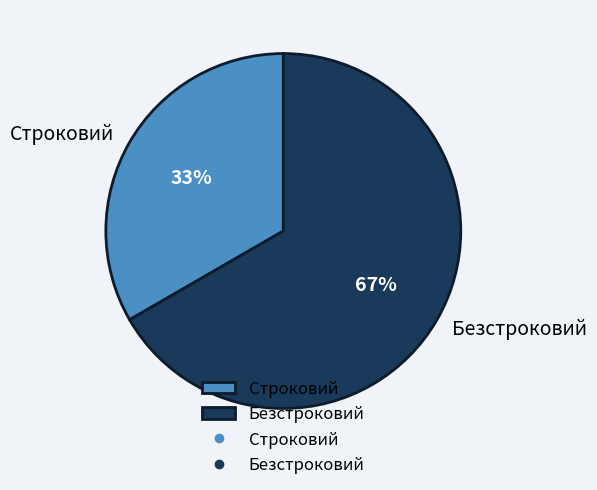

Combined, do Безстроковий and Строковий account for over 50%?

Yes